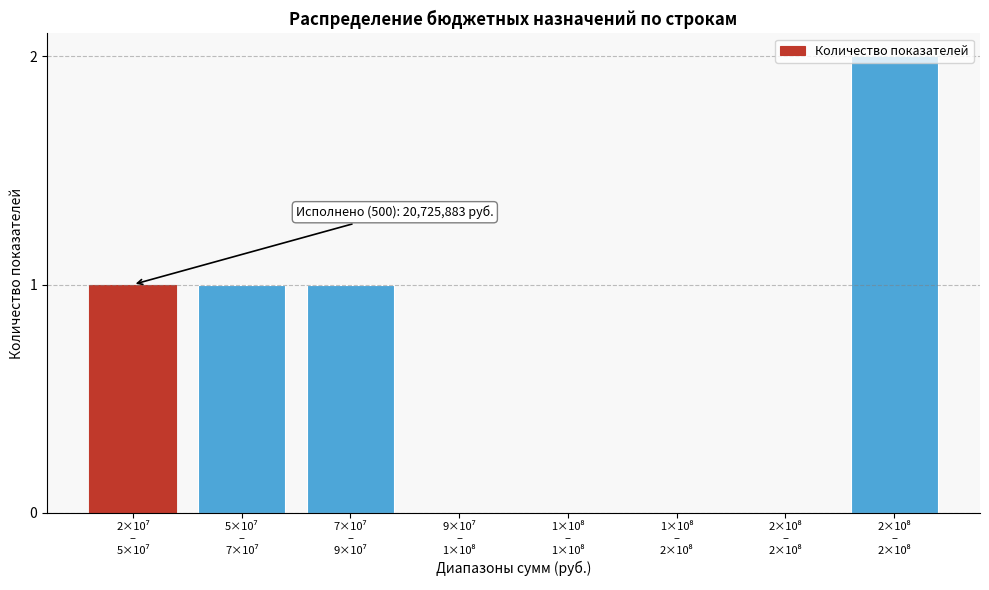

Are the bars horizontal?

No